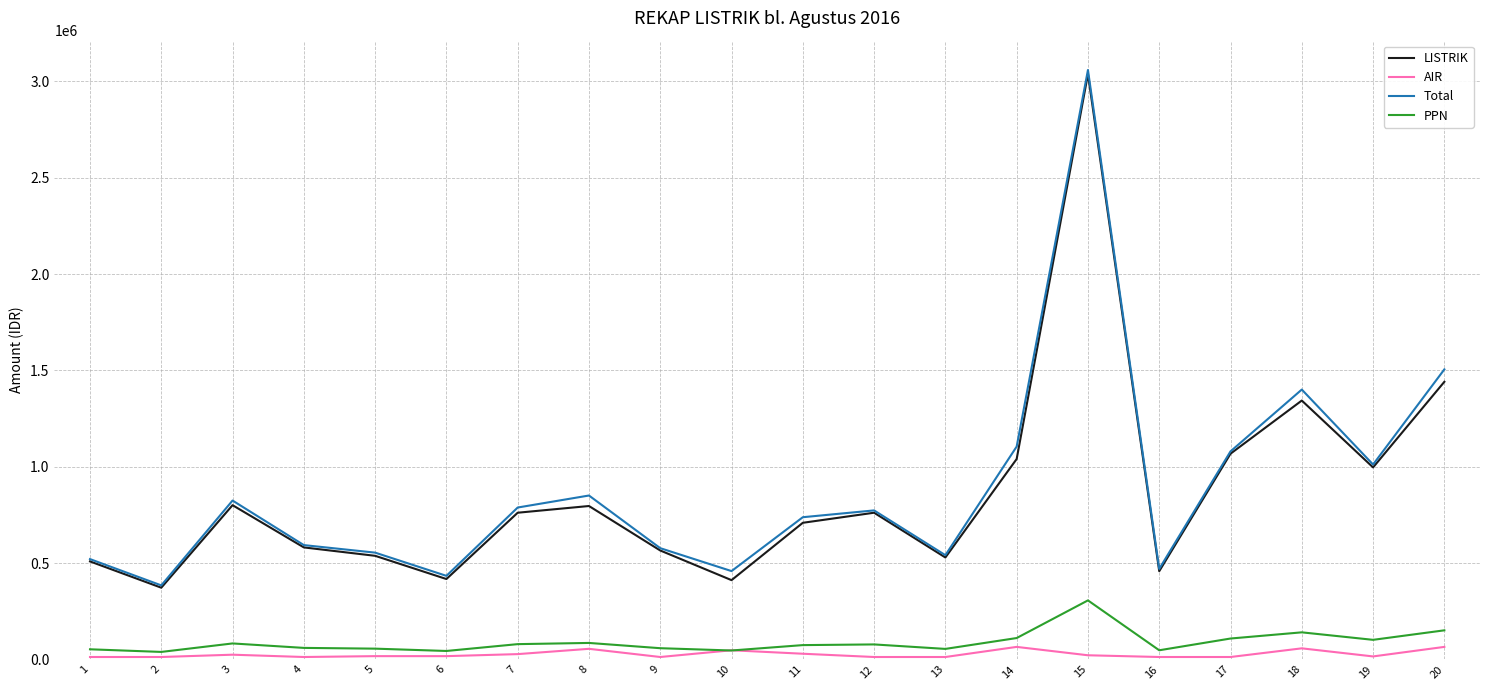

True or false: AIR and LISTRIK intersect in this chart.

False